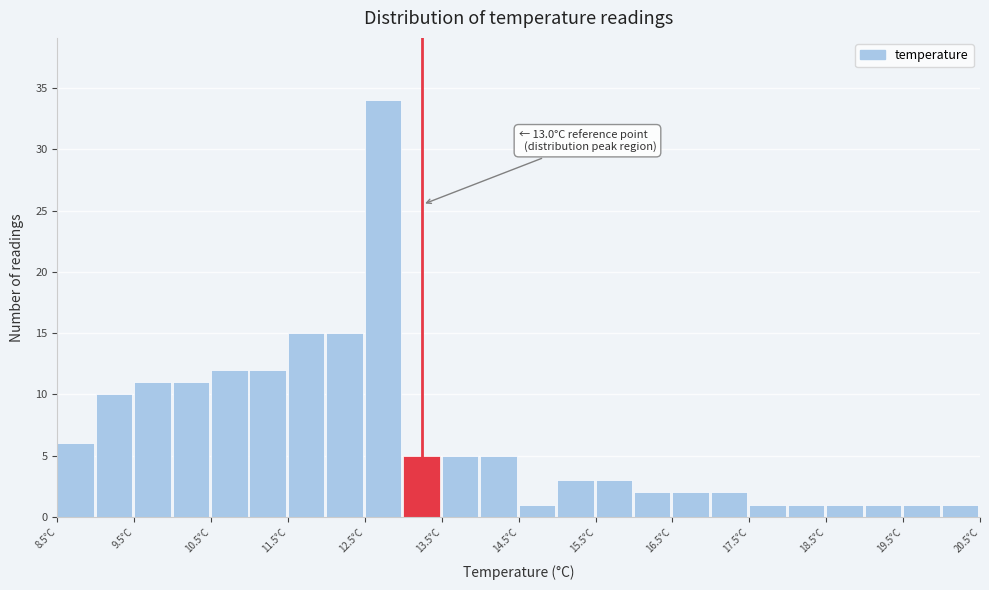

Which range on the x-axis has the tallest bar?

12.5 to 13.0